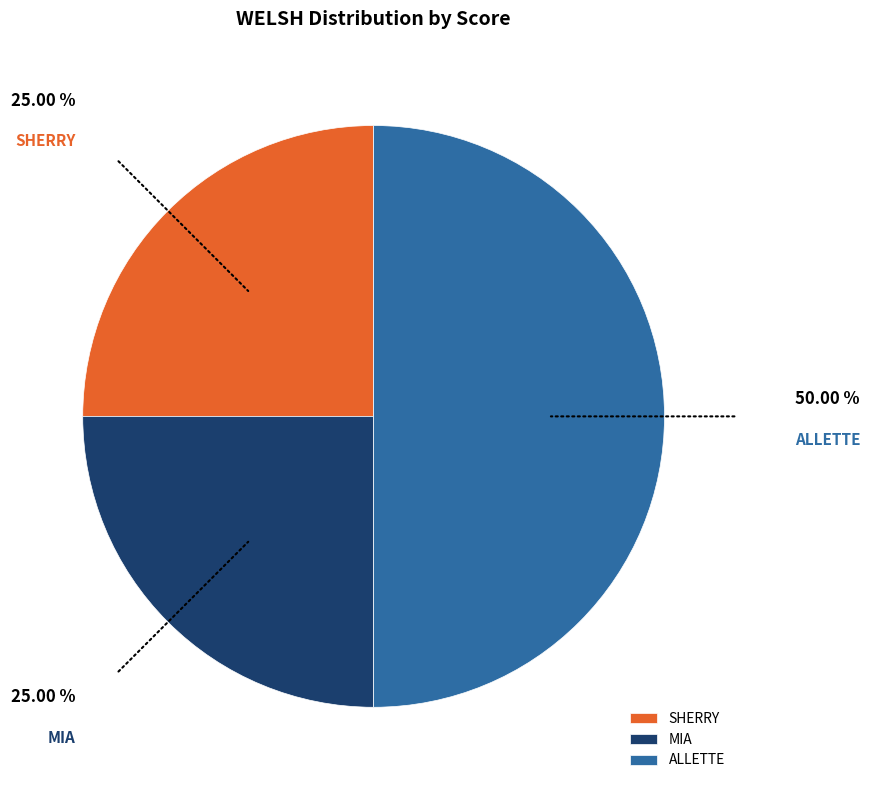

True or false: ALLETTE accounts for 50% of the total.

True